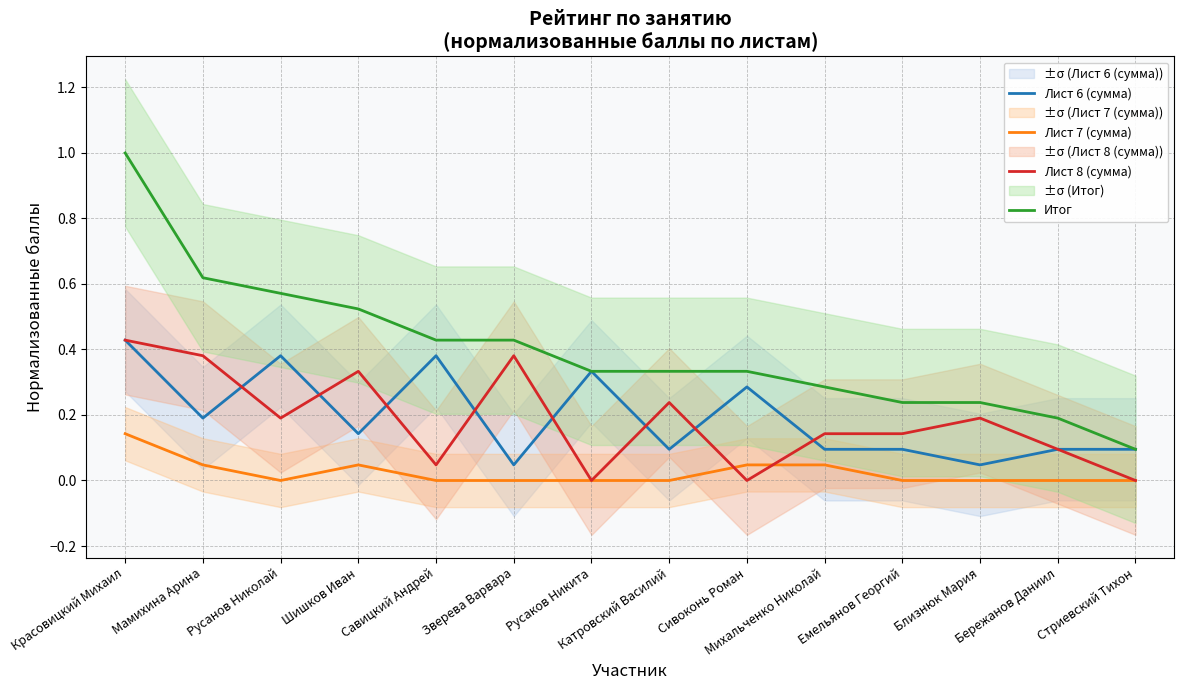

Which series has the largest total across all categories?

Итог